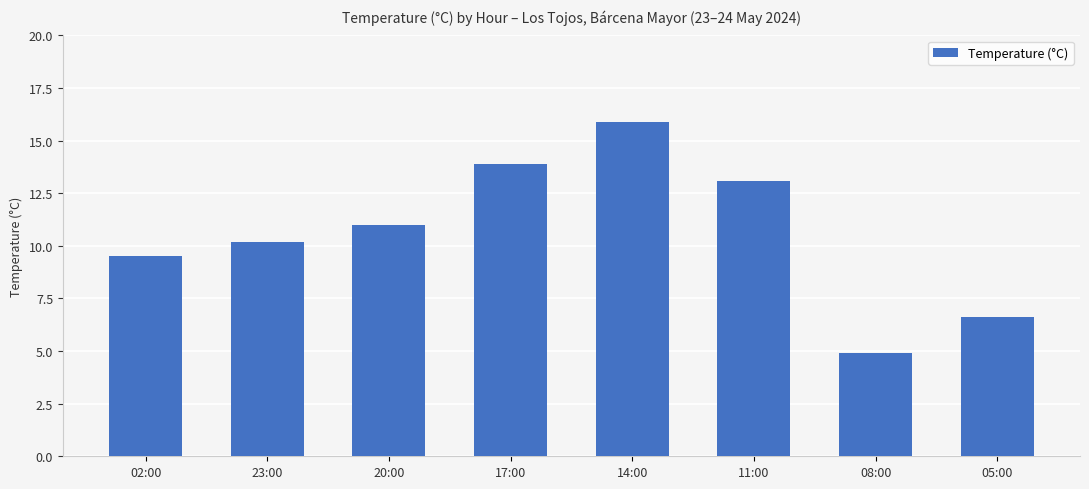

What is the ratio of the value at 05:00 to the value at 20:00?

0.6